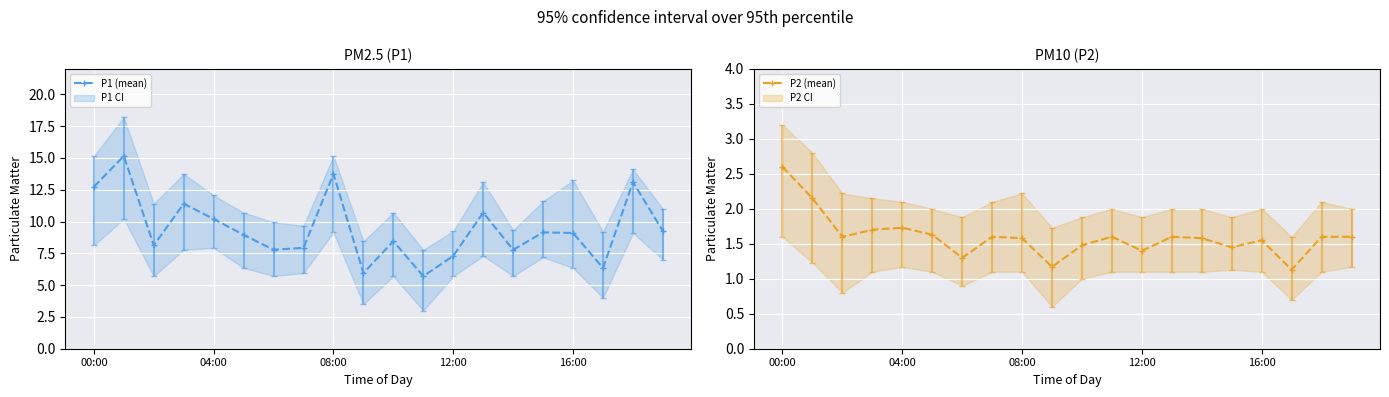

True or false: P1 (mean) has a value of 9.1 at 16:00.

True